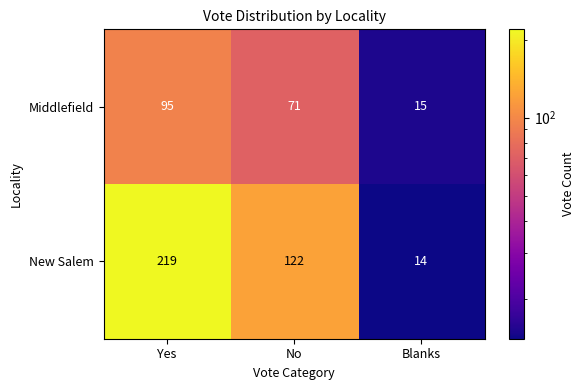

What is the difference between the highest and lowest values at Blanks?

1